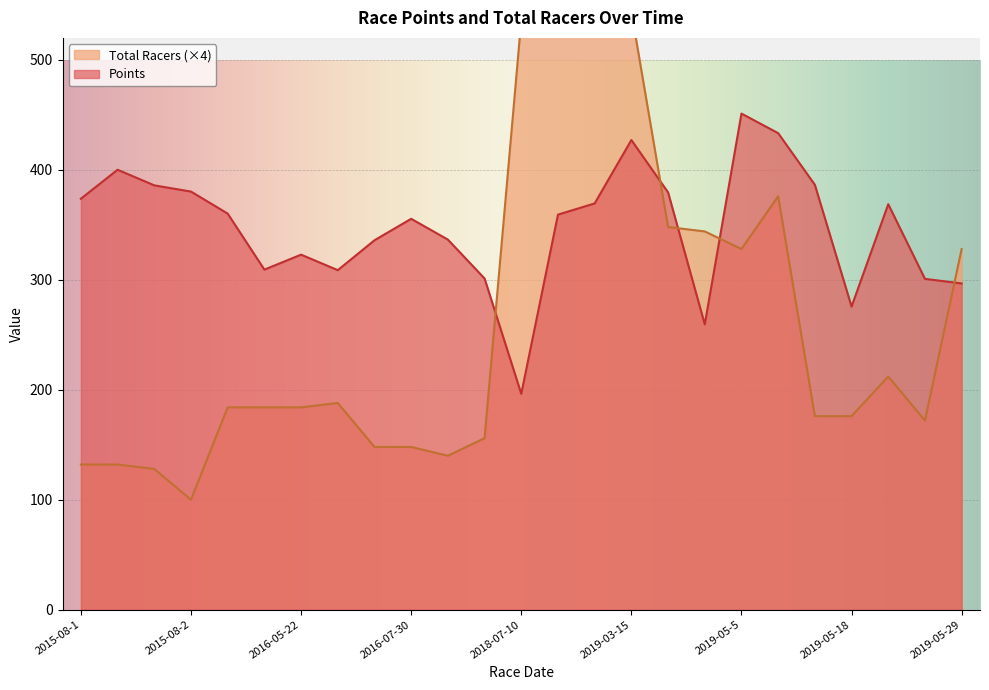

What is the maximum value for Points?

451.2